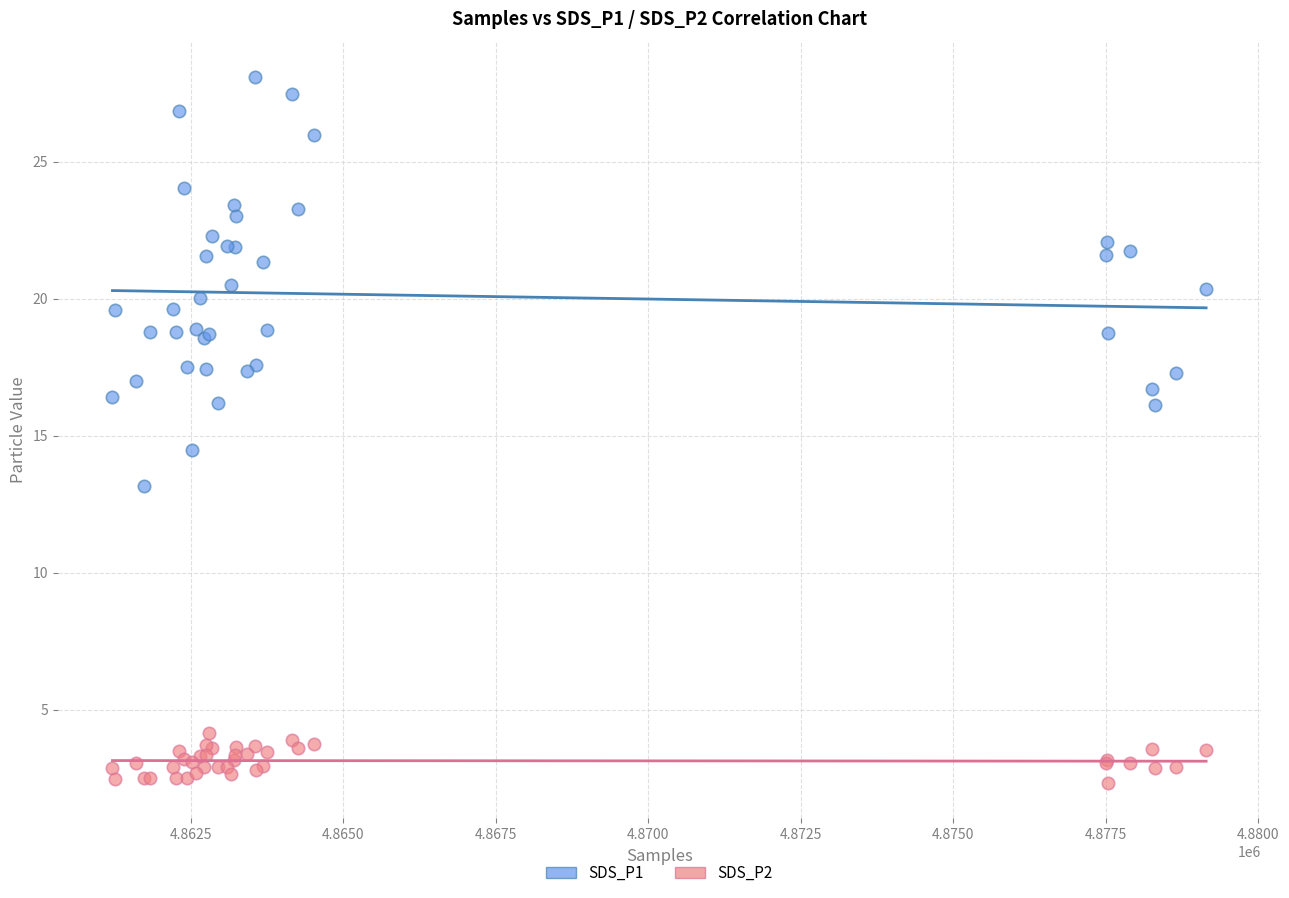

Which series reaches the maximum Y coordinate?

SDS_P1